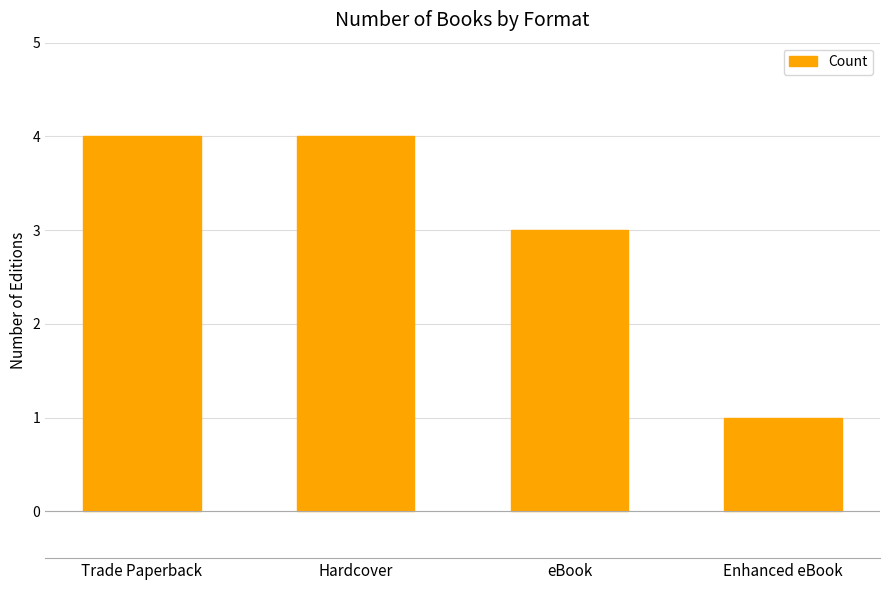

What is the change in value from Hardcover to eBook?

-1